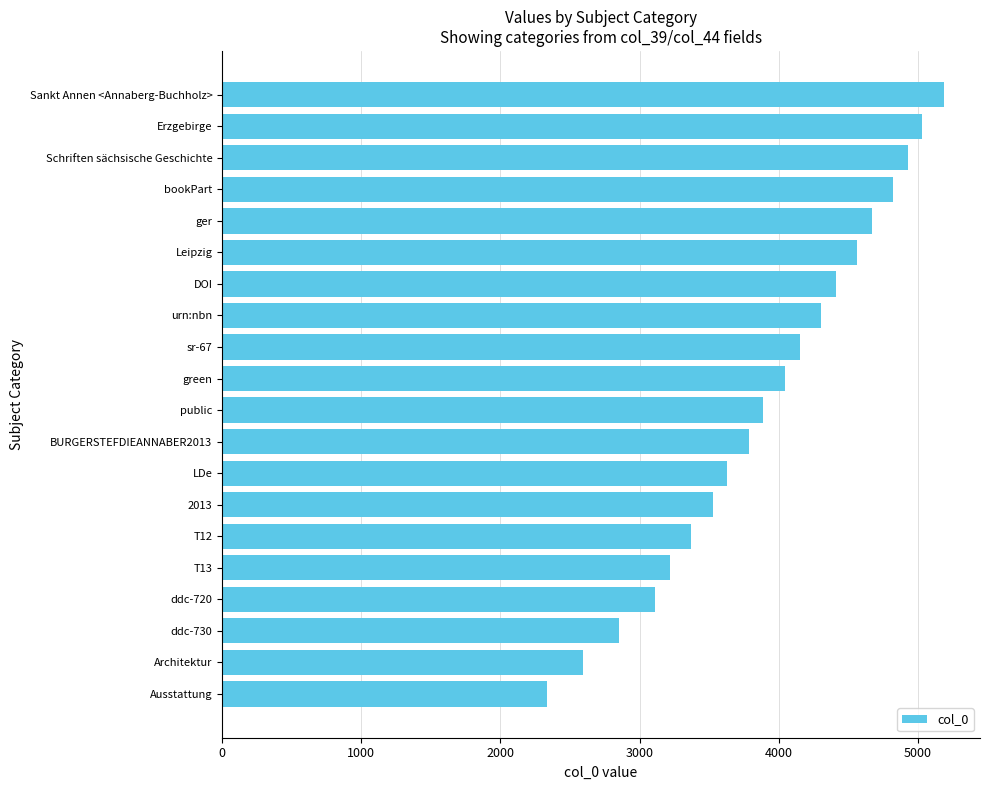

Reading top to bottom, list all the values displayed in this chart.

Sankt Annen <Annaberg-Buchholz>=5188.0	Erzgebirge=5032.4	Schriften sächsische Geschichte=4928.6	bookPart=4824.8	ger=4669.2	Leipzig=4565.4	DOI=4409.8	urn:nbn=4306.0	sr-67=4150.4	green=4046.6	public=3891.0	BURGERSTEFDIEANNABER2013=3787.2	LDe=3631.6	2013=3527.8	T12=3372.2	T13=3216.6	ddc-720=3112.8	ddc-730=2853.4	Architektur=2594.0	Ausstattung=2334.6